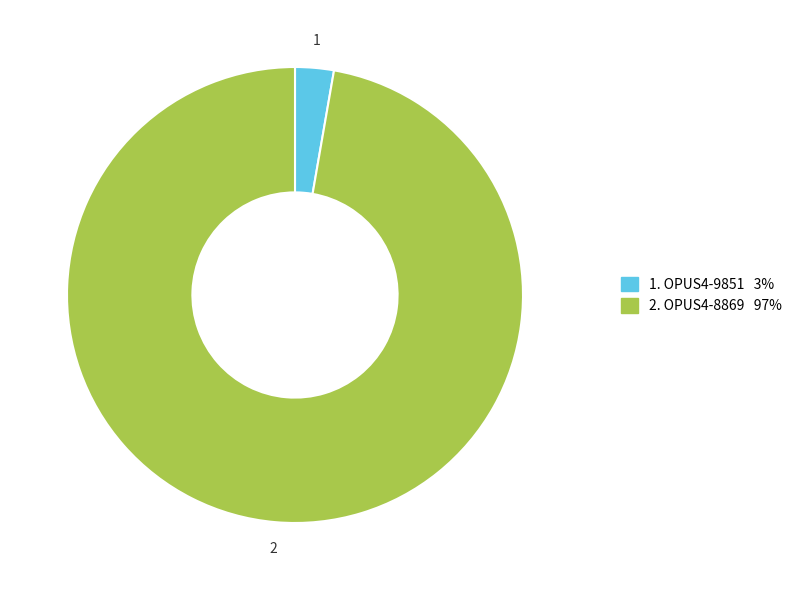

Is there any slice that represents more than half of the pie?

Yes